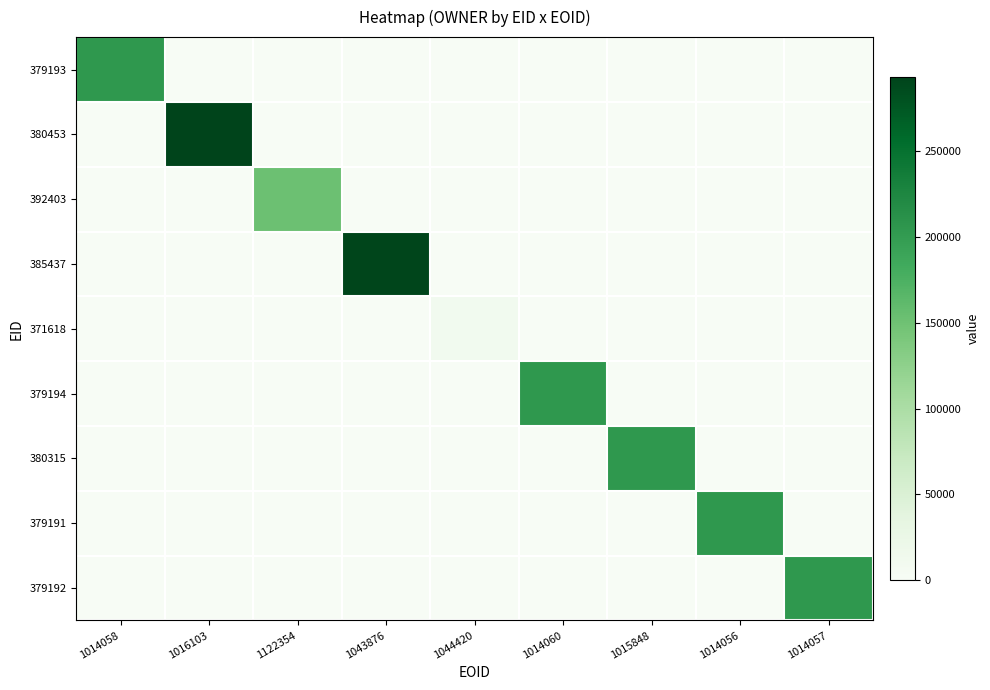

How many categories are shown in the chart?

9